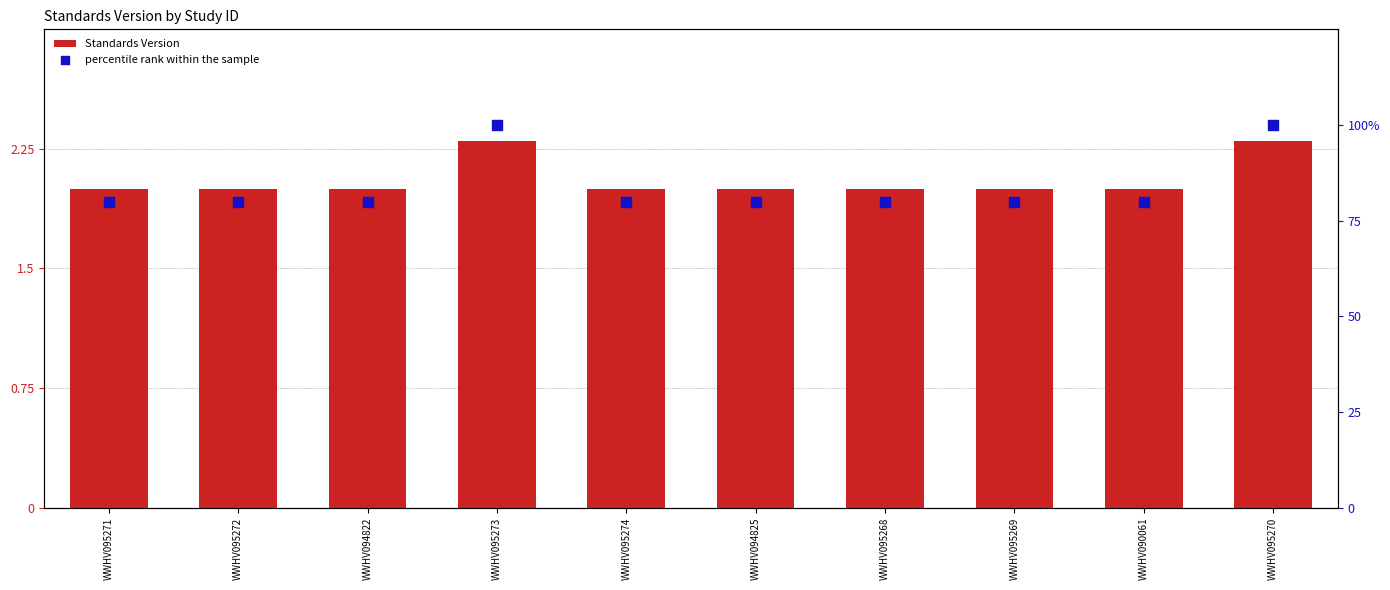

Which series has the widest spread of Y values?

percentile rank within the sample